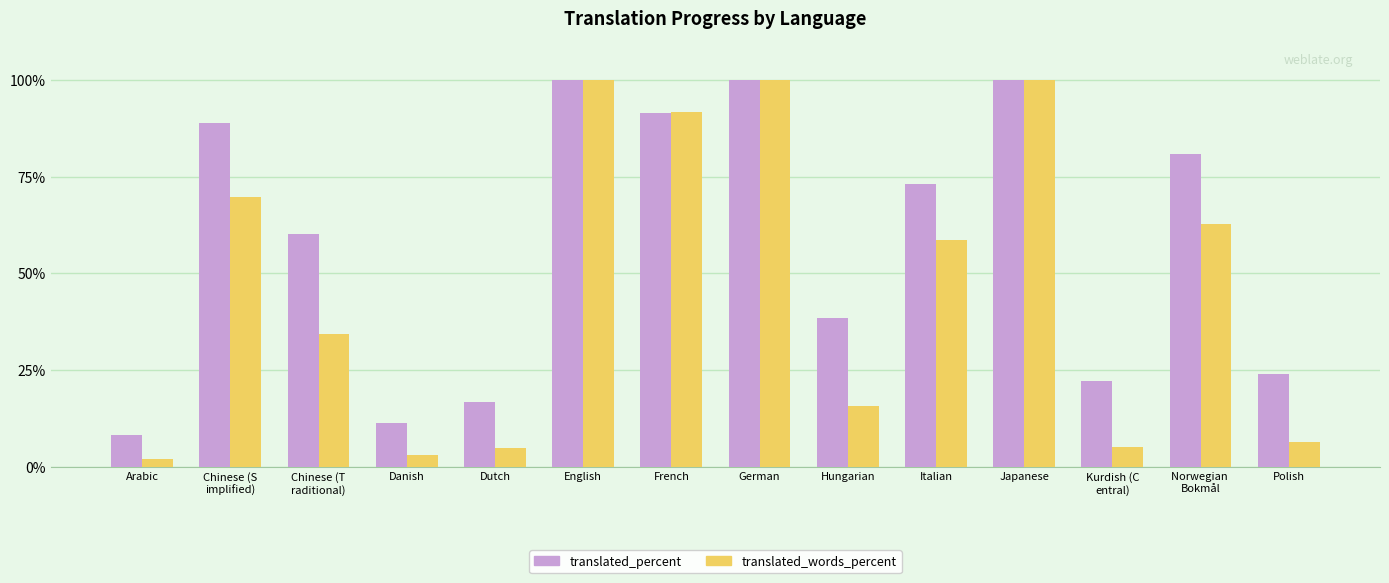

List the series in order of their overall mean, lowest first.

translated_words_percent, translated_percent